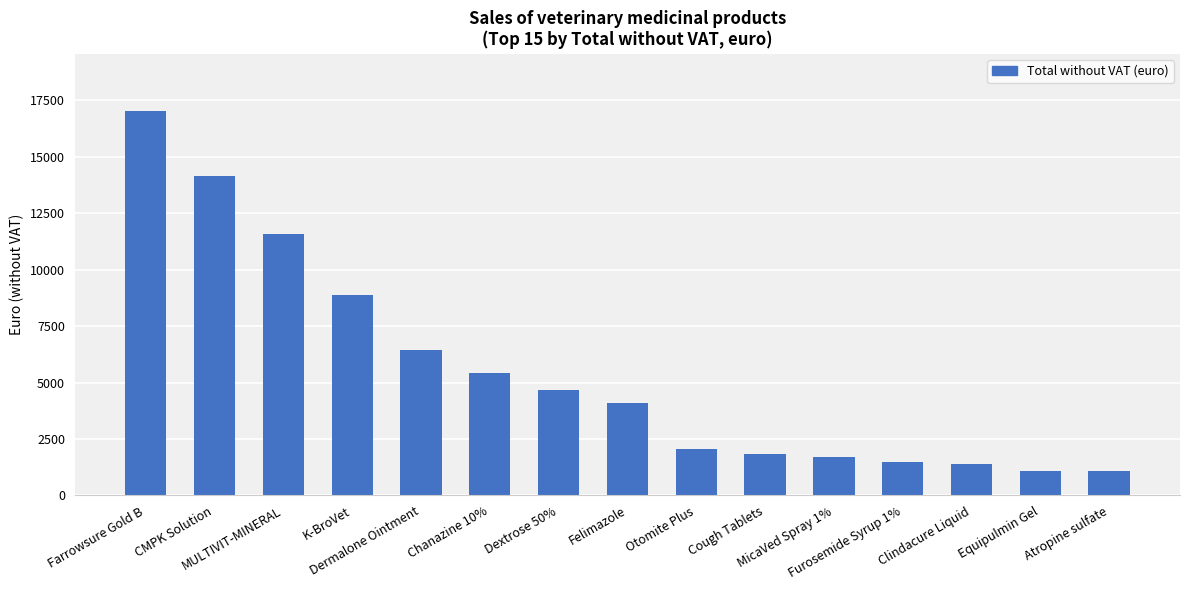

What is the maximum value shown in the chart?

17013.7